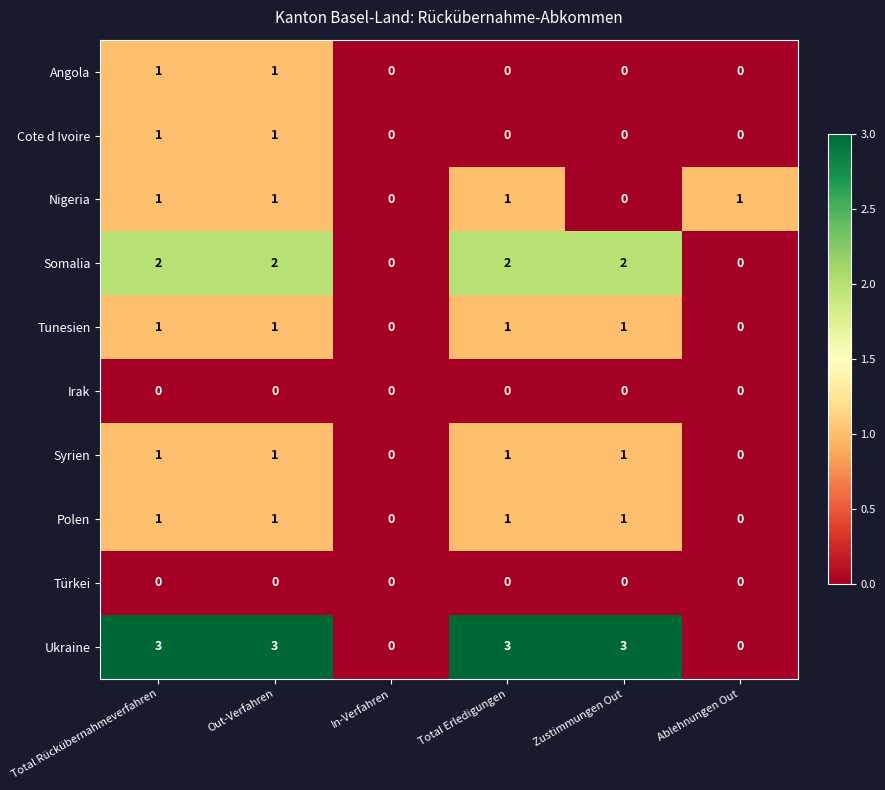

What is the greatest value displayed?

3